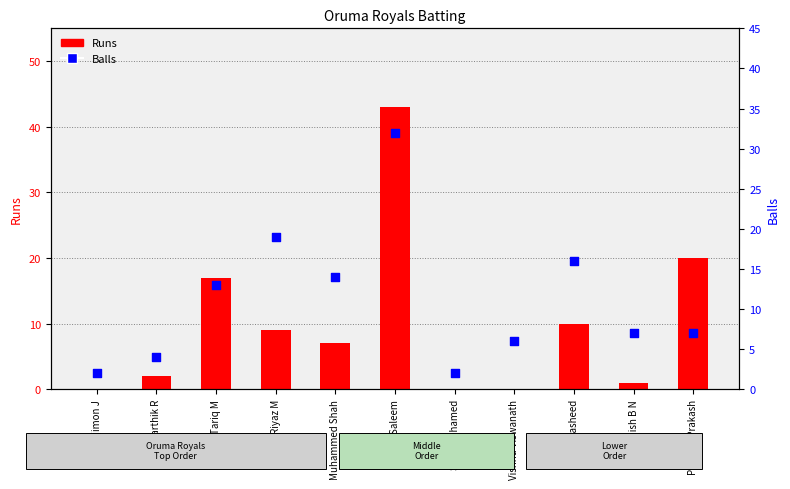

Which series reaches the maximum Y coordinate?

Runs